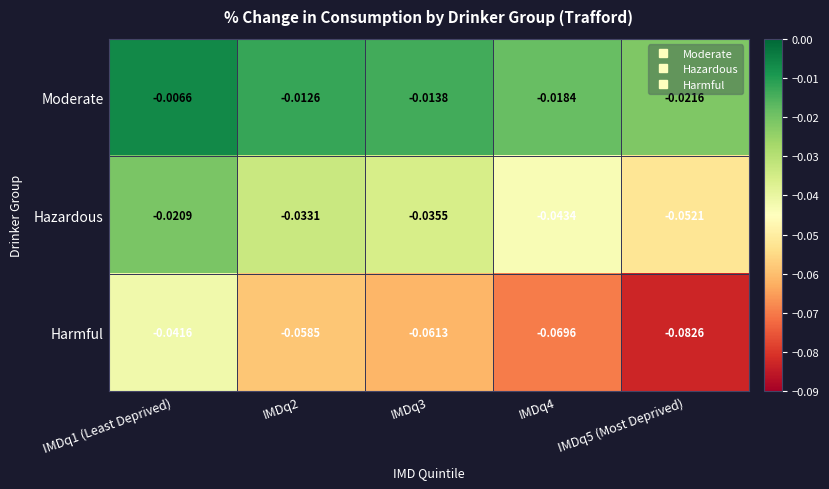

Rank the series by their average value, from highest to lowest.

Moderate, Hazardous, Harmful